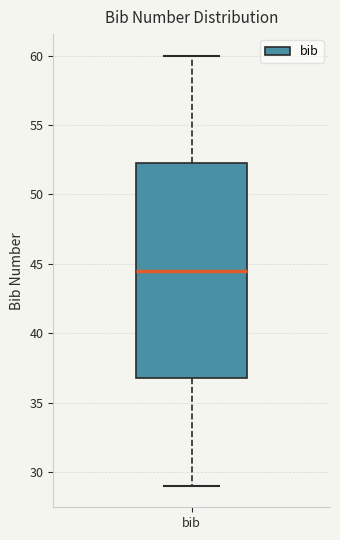

Read this box plot against the y-axis: the position of the median line, the range covered by the box, and the ends of both whiskers. The values are not printed on the chart, so give them approximately, as read against the axis.

median 44.5, box 37.0 to 52.5, whiskers 29.0 to 60.0